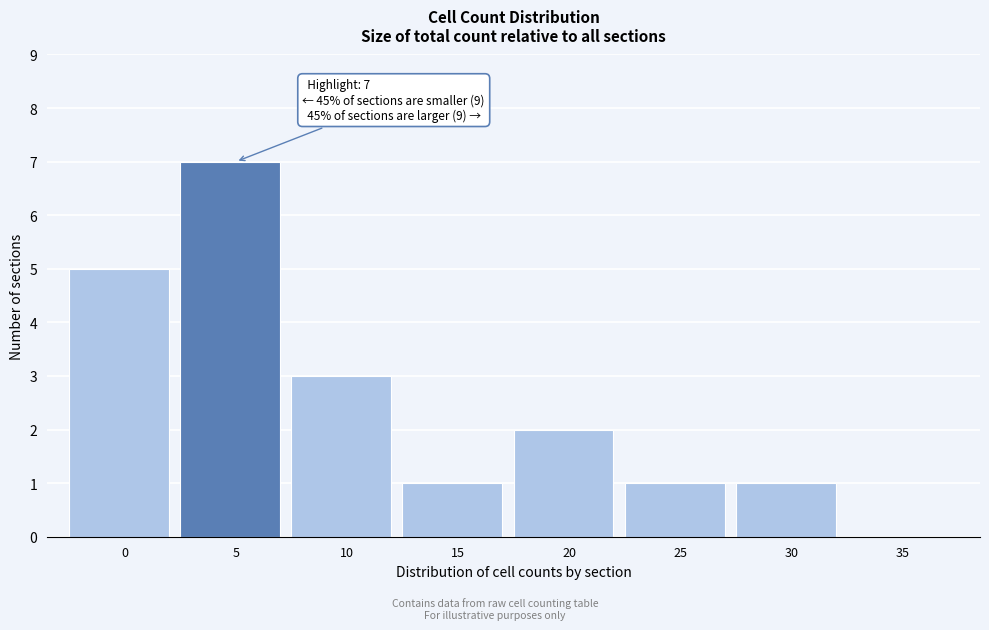

Reading right to left, extract all data points from this chart.

35=0	30=1	25=1	20=2	15=1	10=3	5=7	0=5